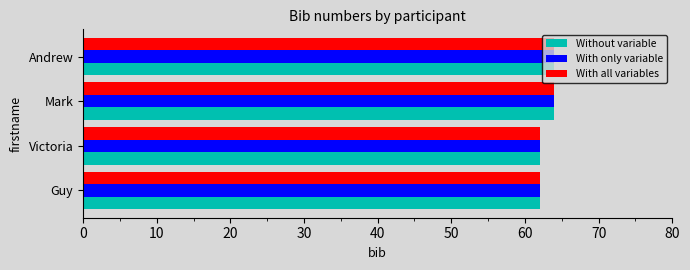

The value of With only variable at Victoria is 62. True or false?

True